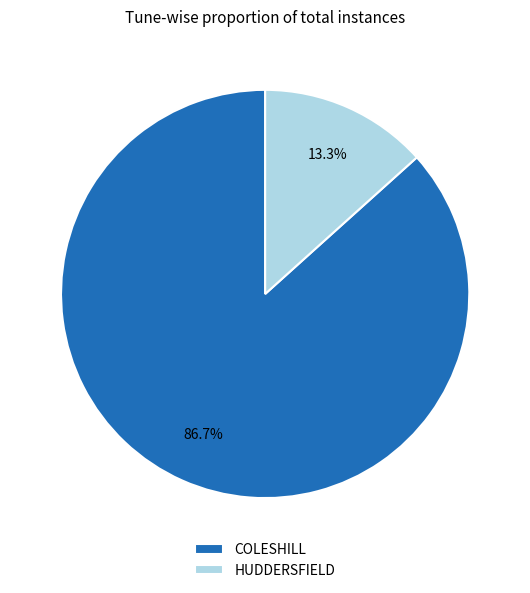

How many segments does this pie chart have?

2